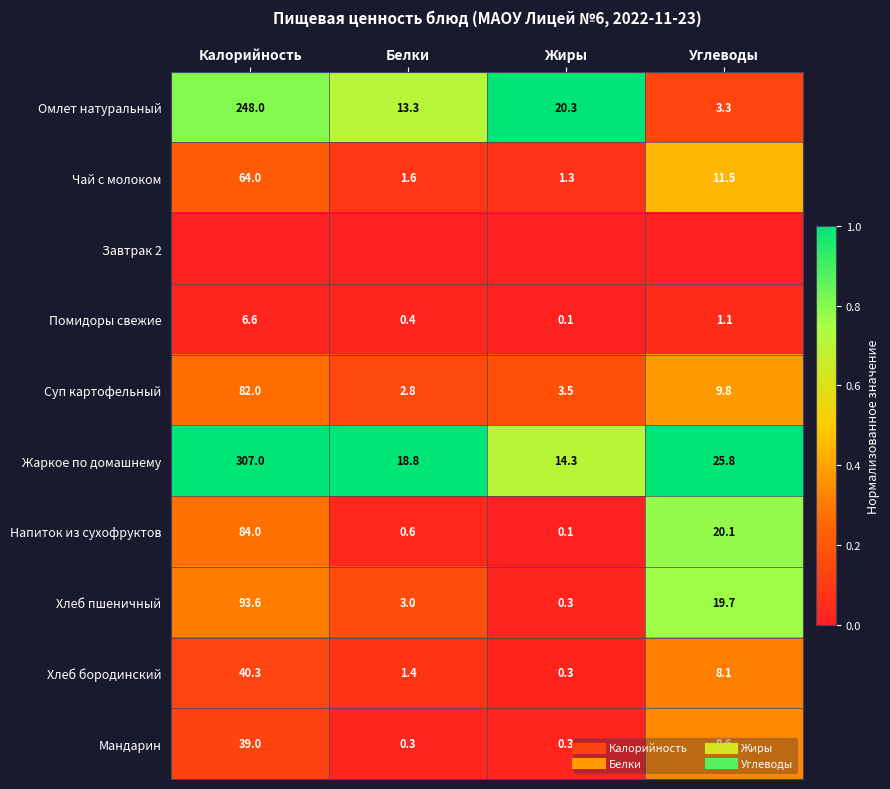

Which category has the lowest value in the Хлеб пшеничный series?

Жиры